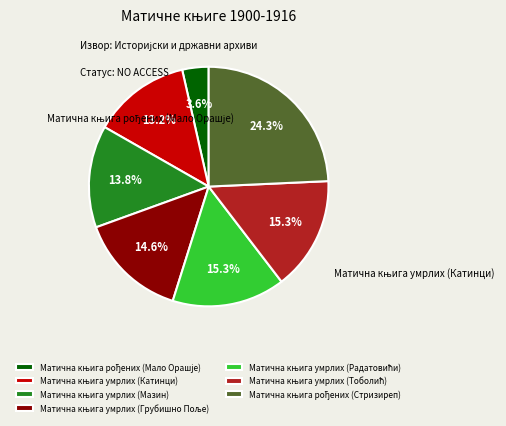

To the nearest percent, what is the difference between the Матична књига рођених (Стризиреп) and Матична књига умрлих (Катинци) slice percentages?

11%